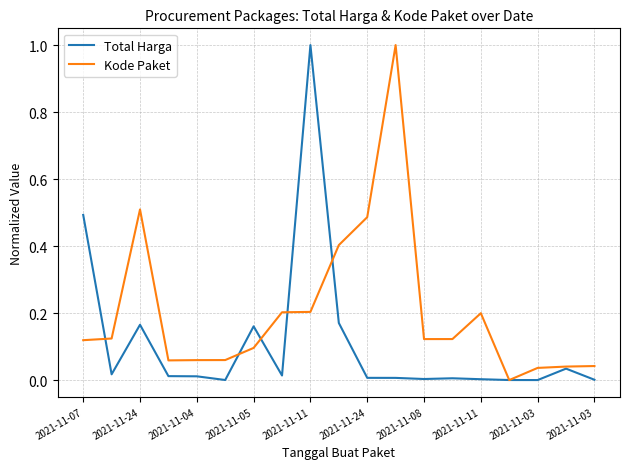

Which series has the largest total across all categories?

Kode Paket